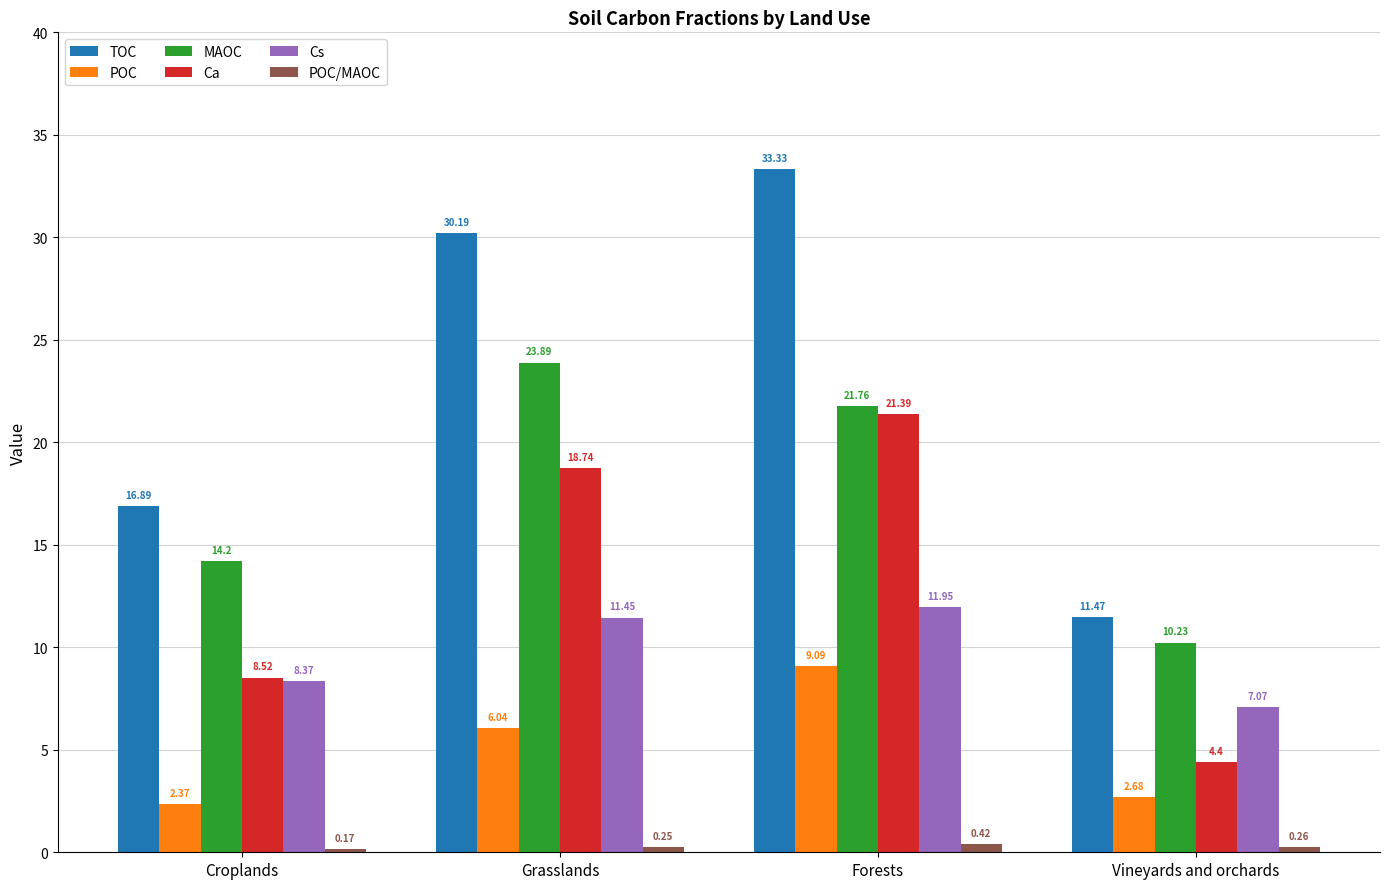

What is the label of the 3rd bar from the left?

Forests